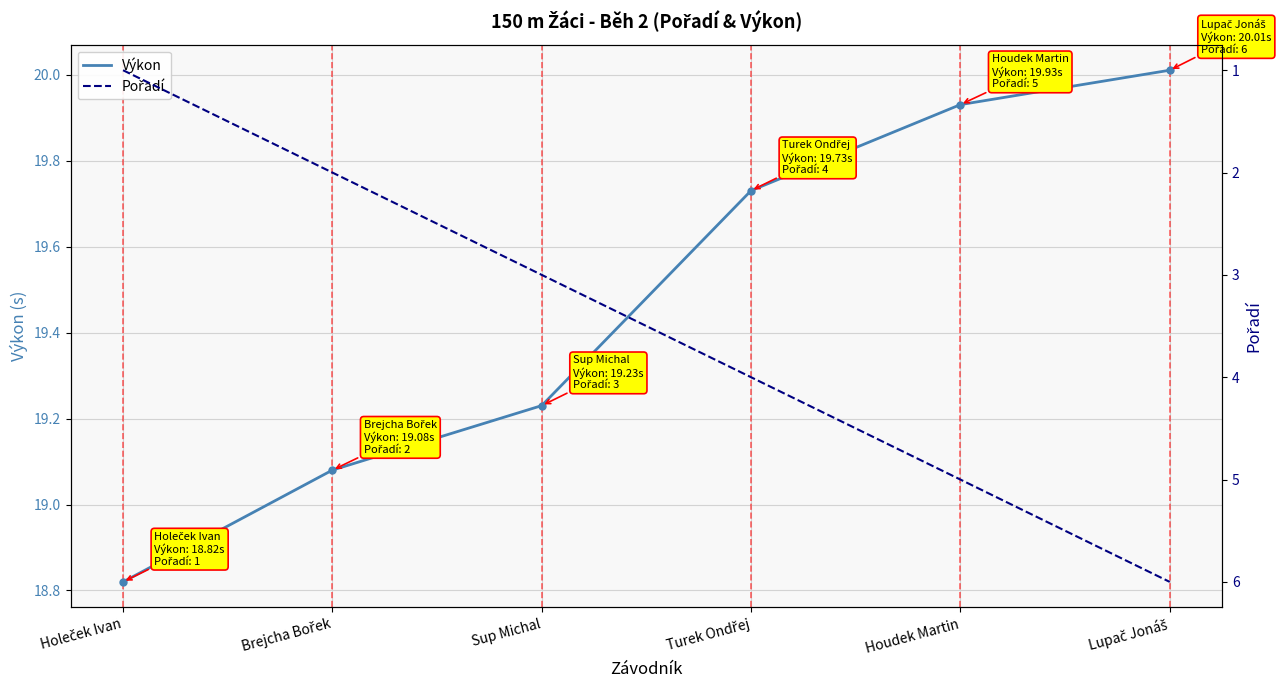

Which category has the highest value in the Výkon series?

Lupač Jonáš